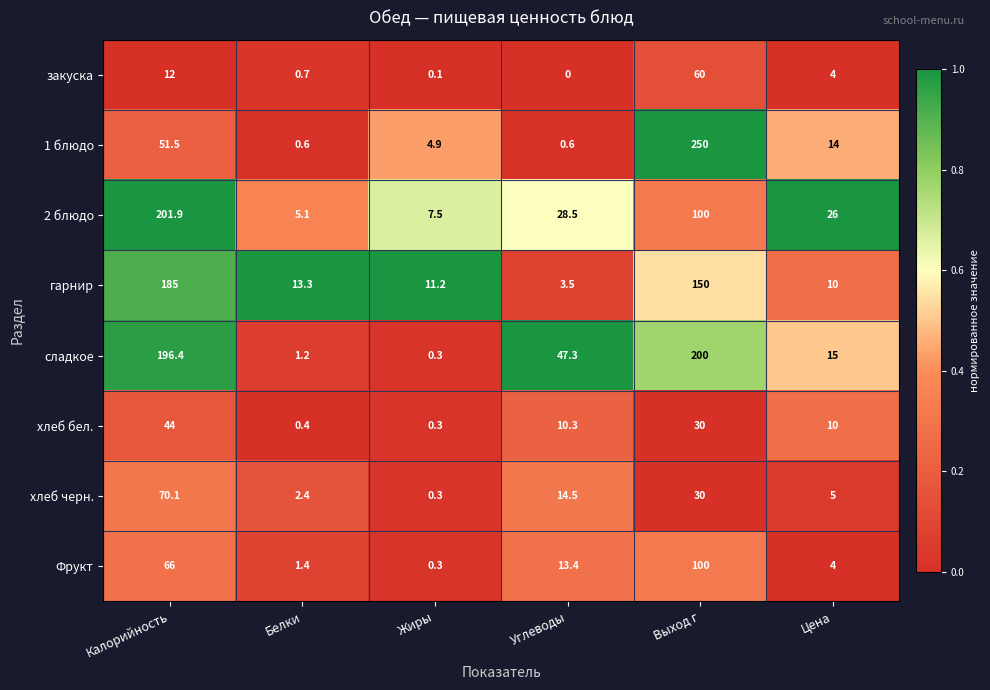

Is it true that 1 блюдо equals 0.6 at Белки?

True